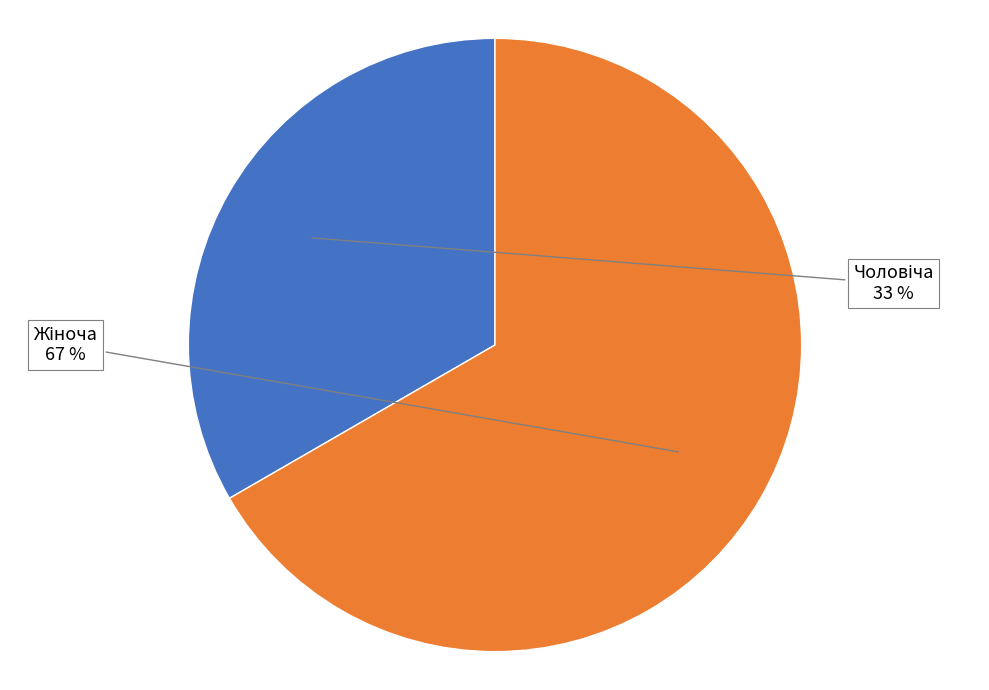

Is there a majority slice in this chart?

Yes